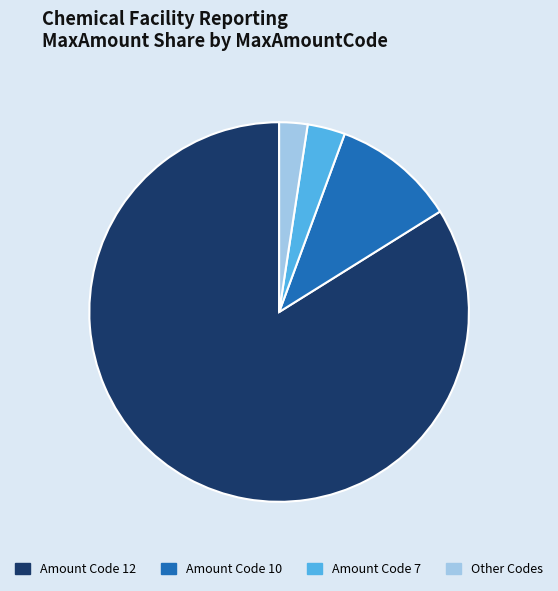

Rank the categories by value from lowest to highest.

Other Codes, Amount Code 7, Amount Code 10, Amount Code 12